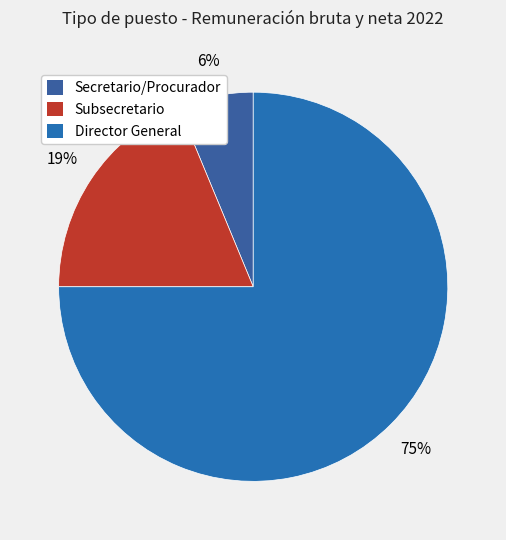

Which slice is the largest?

Director General